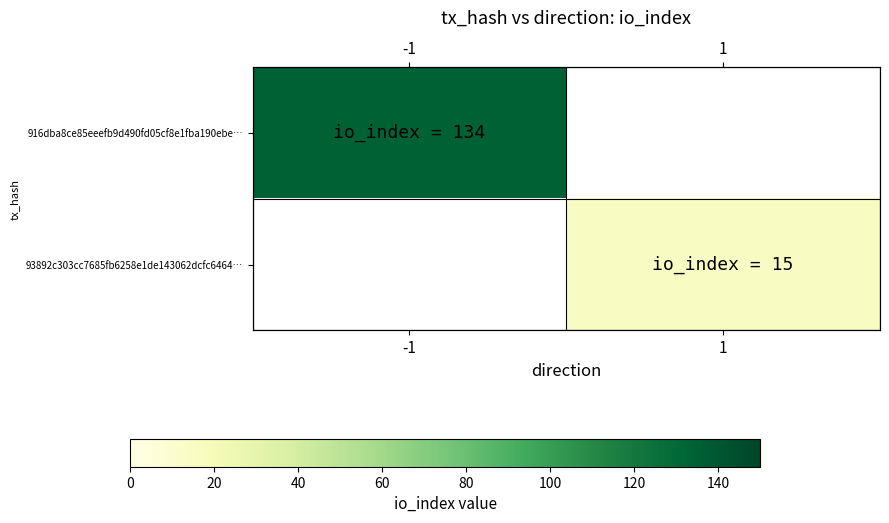

At which label does 916dba8ce85eeefb9d490fd05cf8e1fba190ebe… reach its peak?

-1